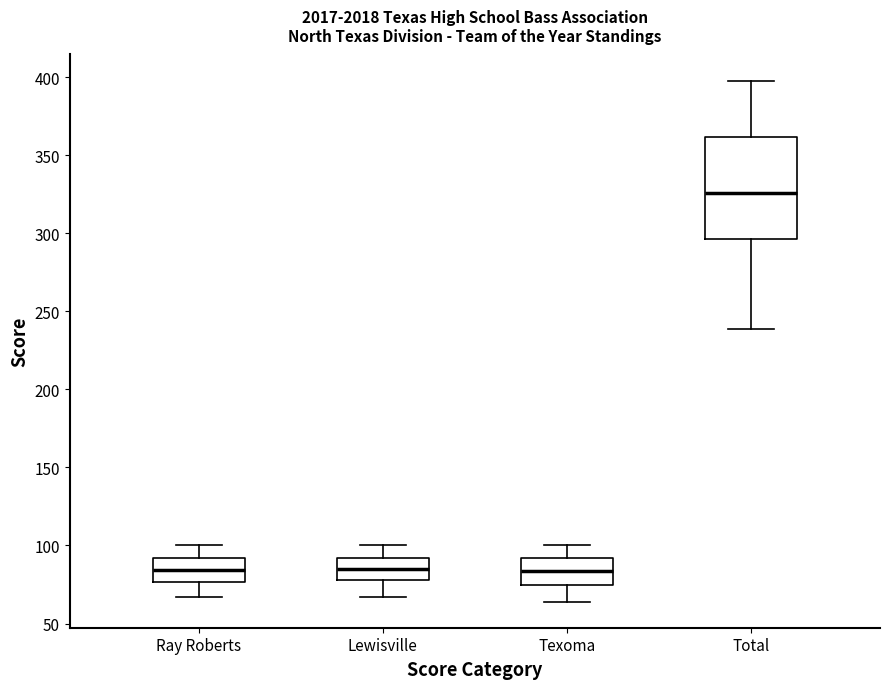

Reading left to right, read every box against the y-axis: the position of its median line, the range the box covers, and the ends of its whiskers. The values are not printed on the chart, so give them approximately, as read against the axis.

Ray Roberts: median 85, box 75 to 90, whiskers 65 to 100
Lewisville: median 85, box 80 to 90, whiskers 65 to 100
Texoma: median 85, box 75 to 90, whiskers 65 to 100
Total: median 325, box 295 to 360, whiskers 240 to 400